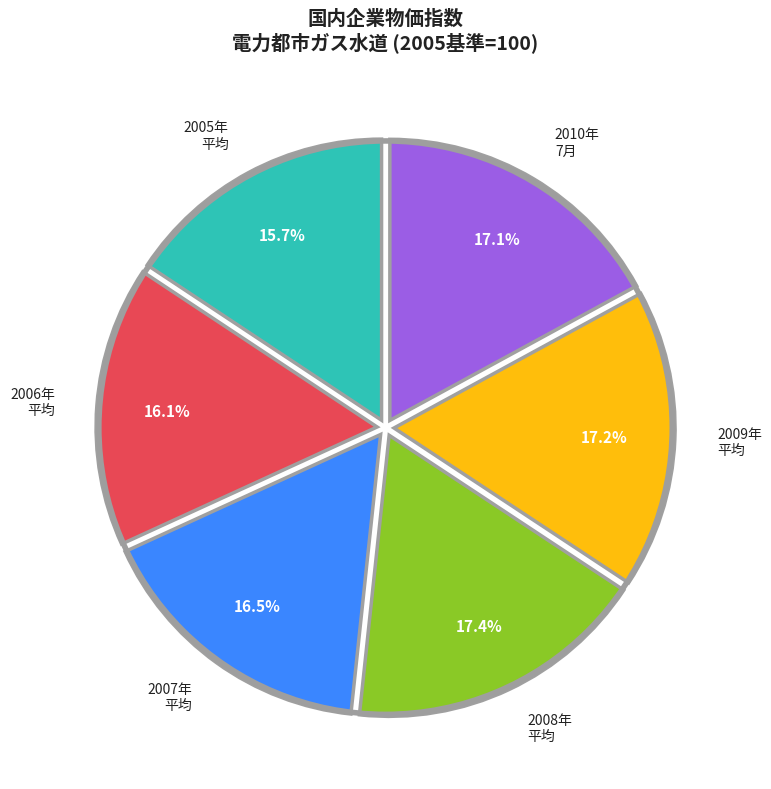

Does 2007年 平均 account for over 50% of the chart?

No